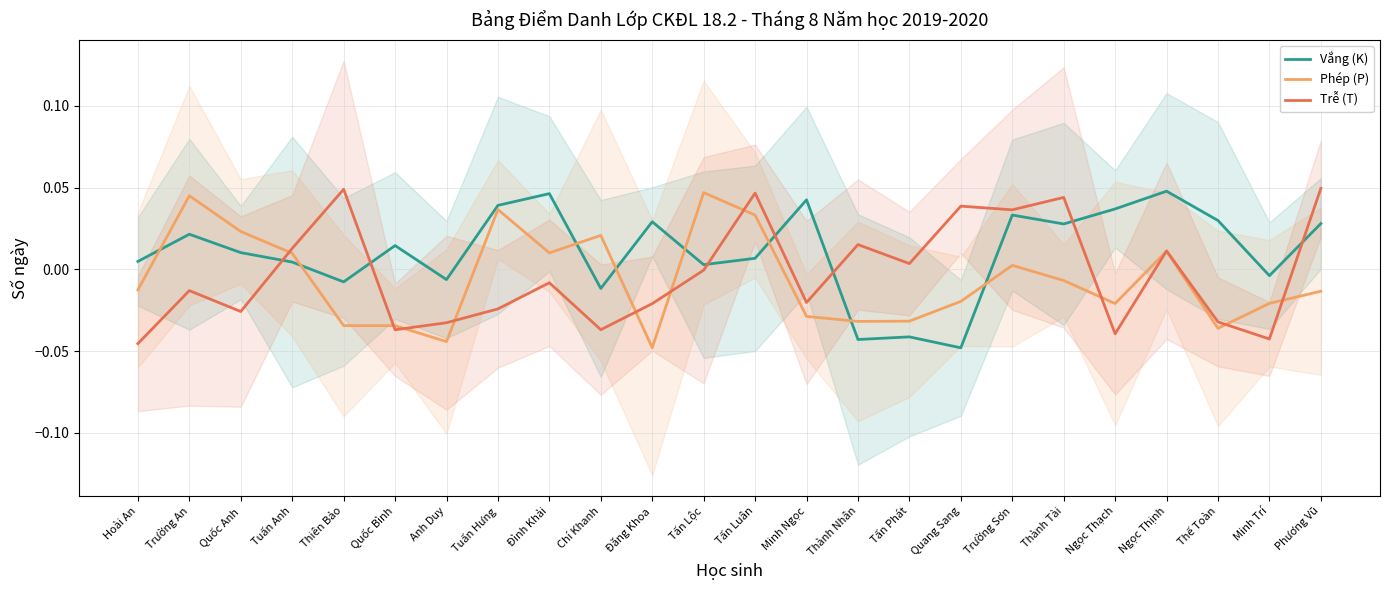

What are all the series names shown in the legend?

Vắng (K), Phép (P), Trễ (T)